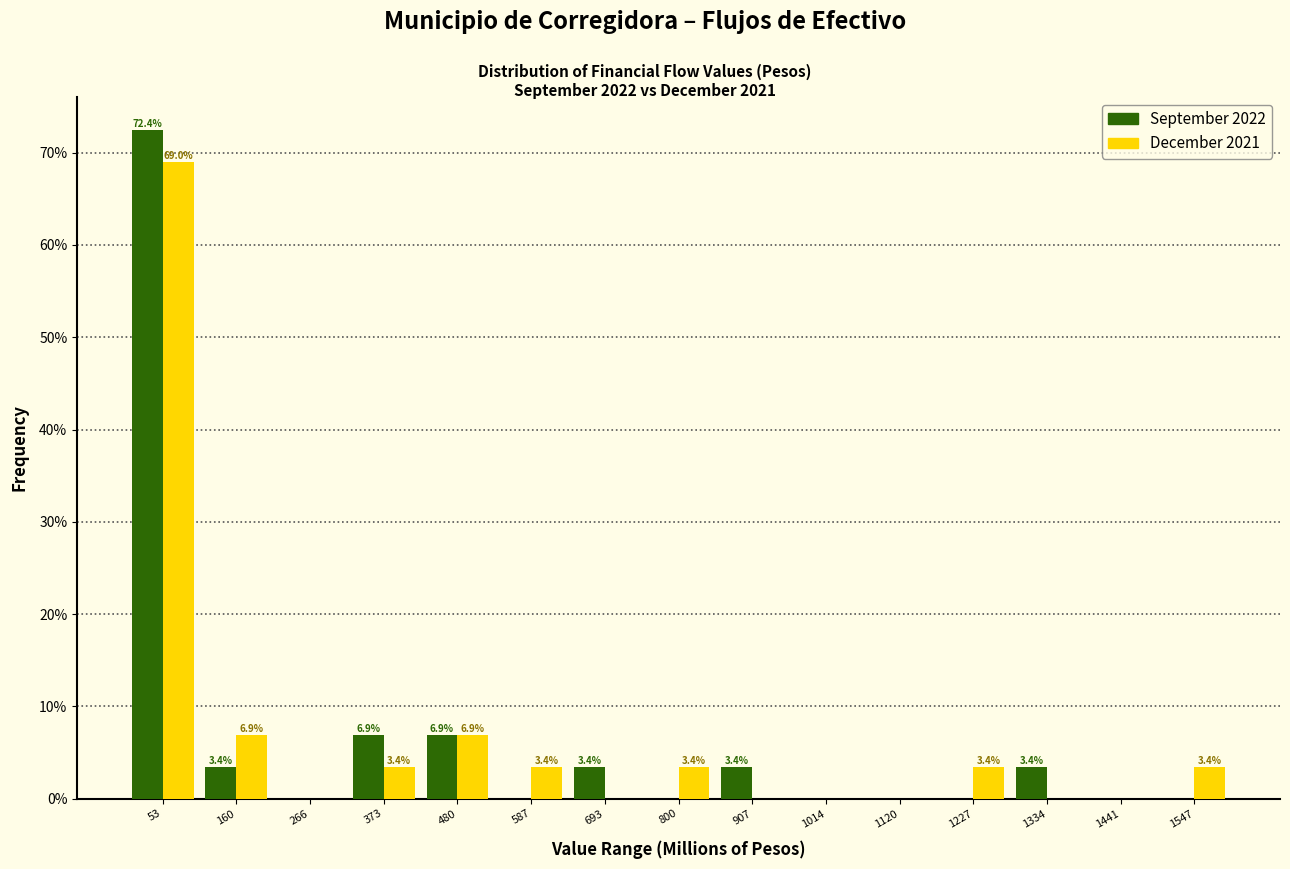

In the September 2022 series, which range on the x-axis has the tallest bar?

0 to 100